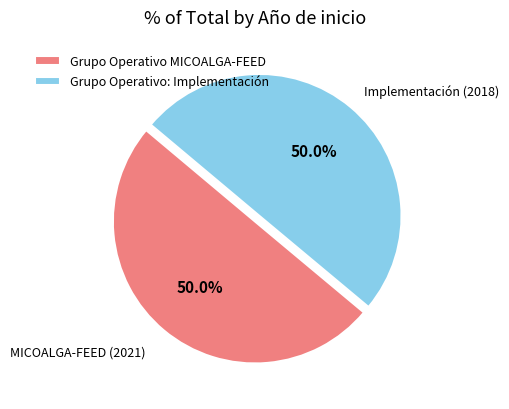

What is the ratio of the value at Grupo Operativo: Implementación to the value at Grupo Operativo MICOALGA-FEED?

1.0